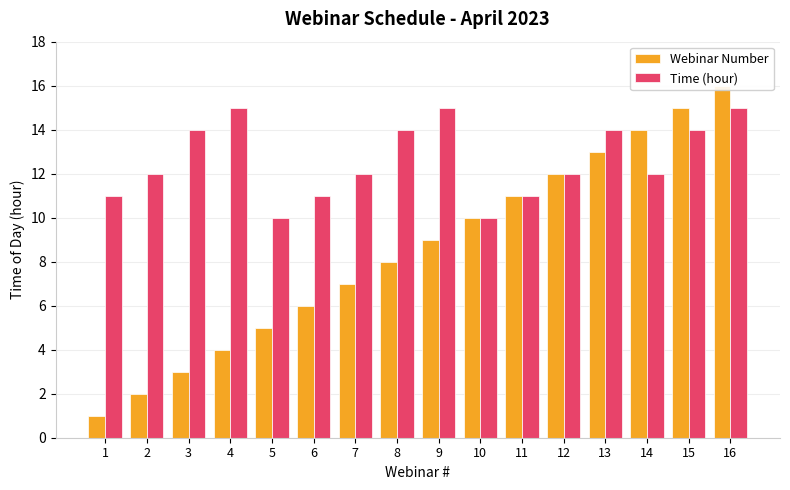

How many data points does each series have?

16